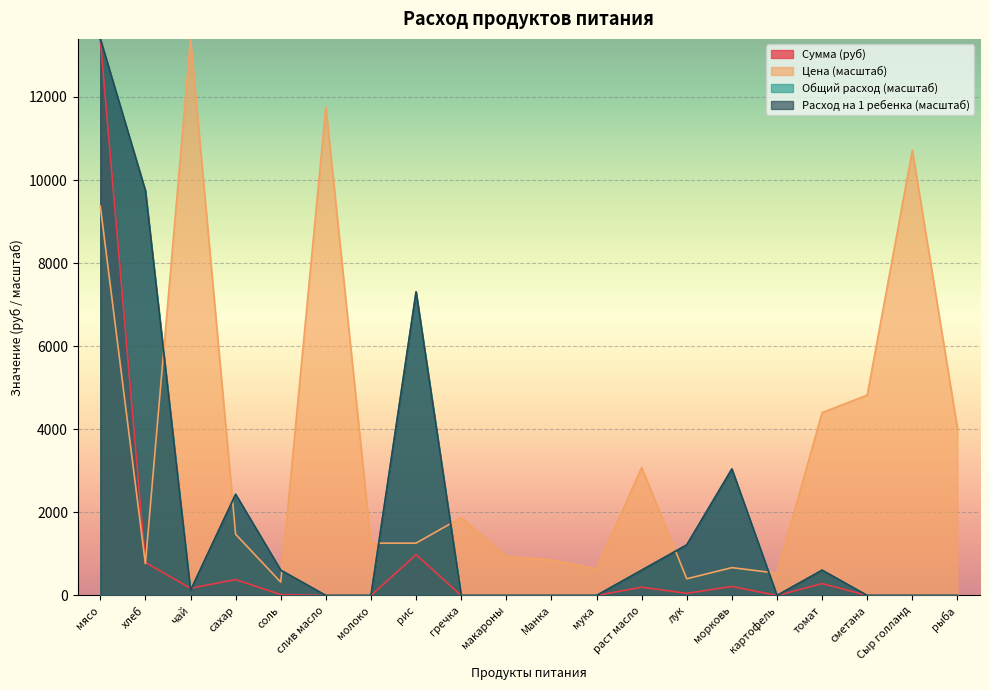

Where is the first local minimum for Расход на 1 ребенка?

чай